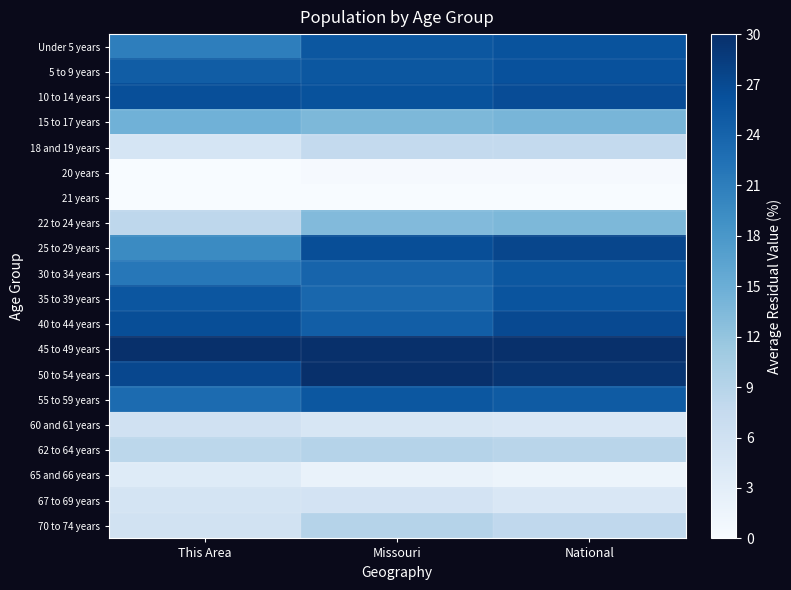

Reading left to right, what are all the values shown in this chart?

Under 5 years: This Area=20.9	Missouri=25.5	National=25.9
5 to 9 years: This Area=24.8	Missouri=25.5	National=26.1
10 to 14 years: This Area=26.4	Missouri=26.0	National=26.7
15 to 17 years: This Area=14.6	Missouri=13.6	National=14.1
18 and 19 years: This Area=5.1	Missouri=7.7	National=7.7
20 years: This Area=0.0	Missouri=0.3	National=0.3
21 years: This Area=0.0	Missouri=0.0	National=0.0
22 to 24 years: This Area=8.2	Missouri=13.3	National=13.7
25 to 29 years: This Area=19.5	Missouri=26.6	National=27.4
30 to 34 years: This Area=21.7	Missouri=24.0	National=25.5
35 to 39 years: This Area=25.6	Missouri=23.6	National=25.9
40 to 44 years: This Area=26.5	Missouri=24.7	National=27.0
45 to 49 years: This Area=30.0	Missouri=30.0	National=30.0
50 to 54 years: This Area=27.3	Missouri=29.9	National=29.3
55 to 59 years: This Area=23.1	Missouri=25.5	National=25.0
60 and 61 years: This Area=5.9	Missouri=4.8	National=4.5
62 to 64 years: This Area=8.4	Missouri=9.0	National=8.7
65 and 66 years: This Area=3.7	Missouri=2.1	National=1.6
67 to 69 years: This Area=5.4	Missouri=5.4	National=4.5
70 to 74 years: This Area=5.7	Missouri=9.1	National=8.0